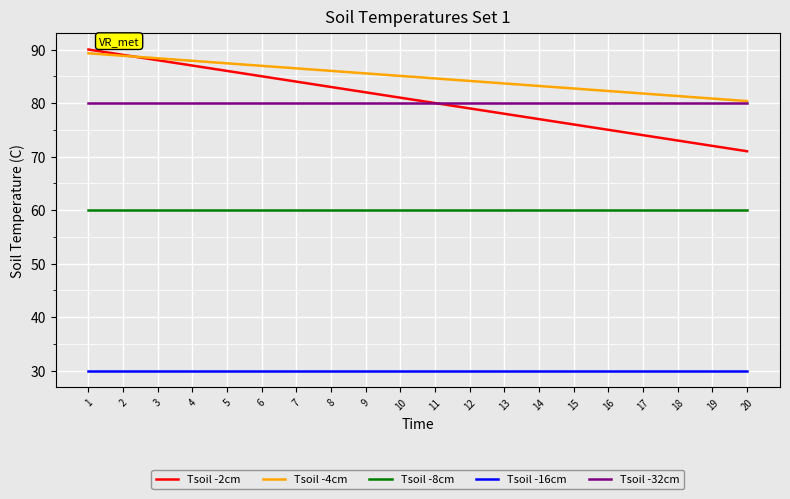

True or false: Tsoil -8cm and Tsoil -16cm intersect in this chart.

False